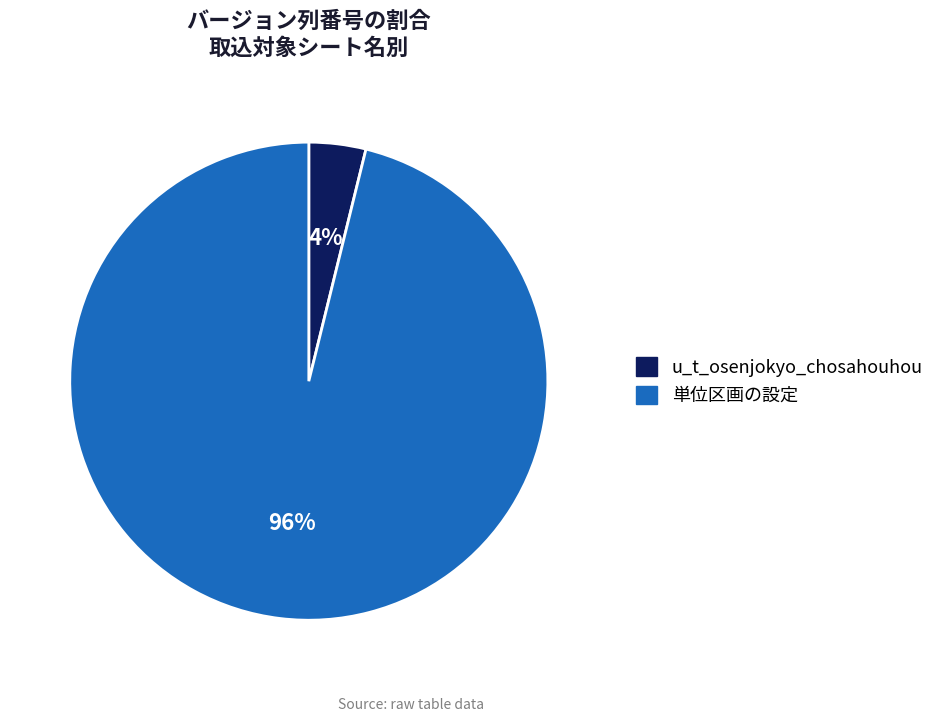

Rank the categories by value from lowest to highest.

u_t_osenjokyo_chosahouhou, 単位区画の設定